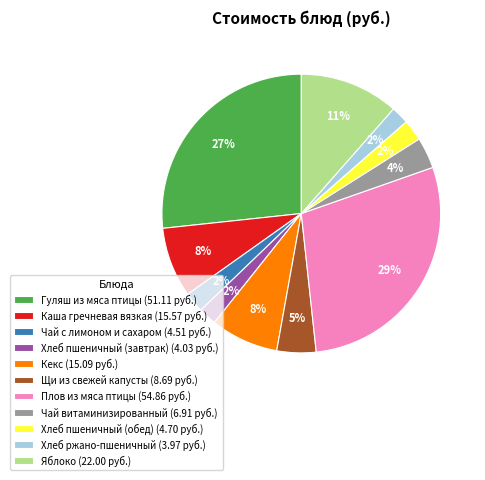

Between Щи из свежей капусты (8.69 руб.) and Чай витаминизированный (6.91 руб.), which is larger?

Щи из свежей капусты (8.69 руб.)